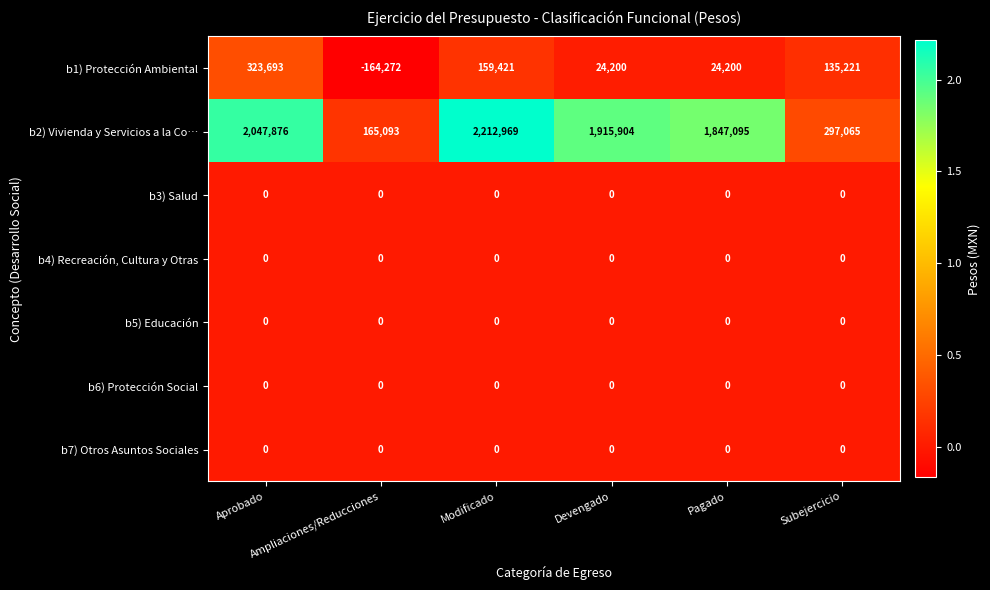

At how many categories does at least one series exceed 1912288?

3